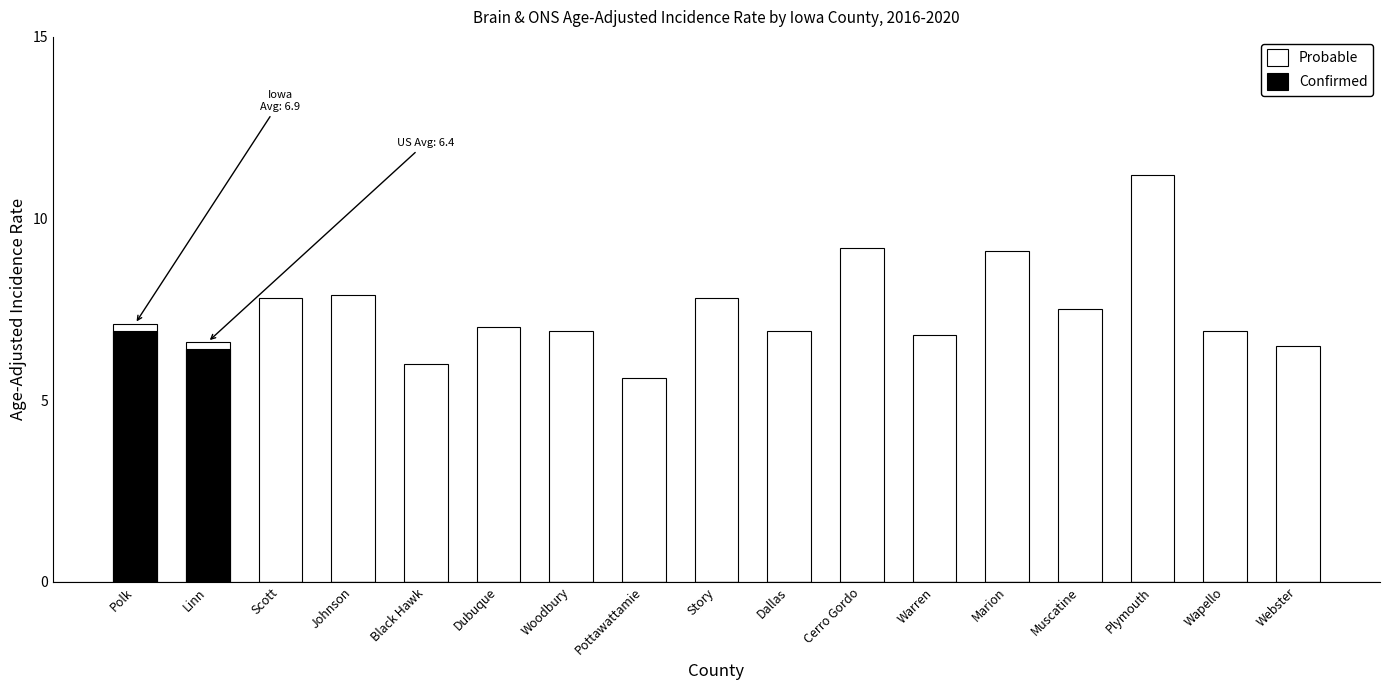

The Probable series shows 9.2 at Cerro Gordo. True or false?

True